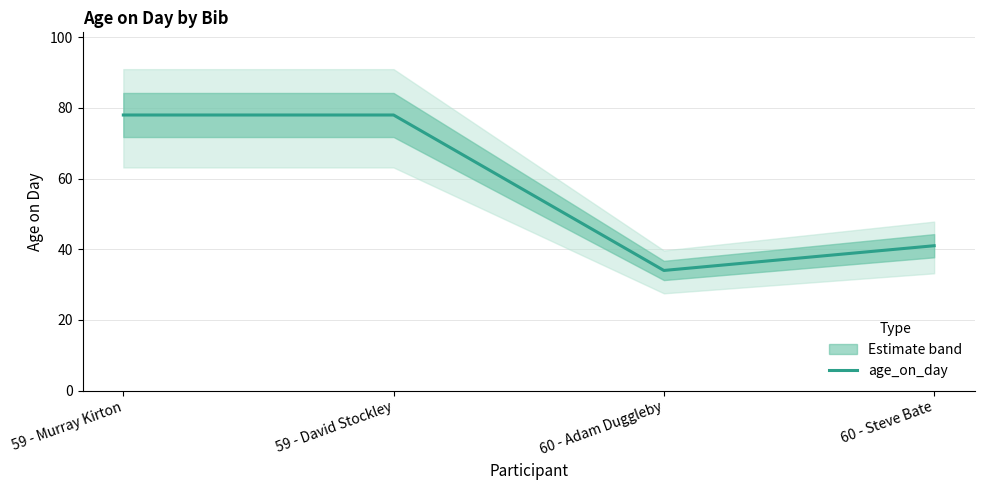

The chart shows a value of 58 at 60 - Steve Bate. True or false?

False